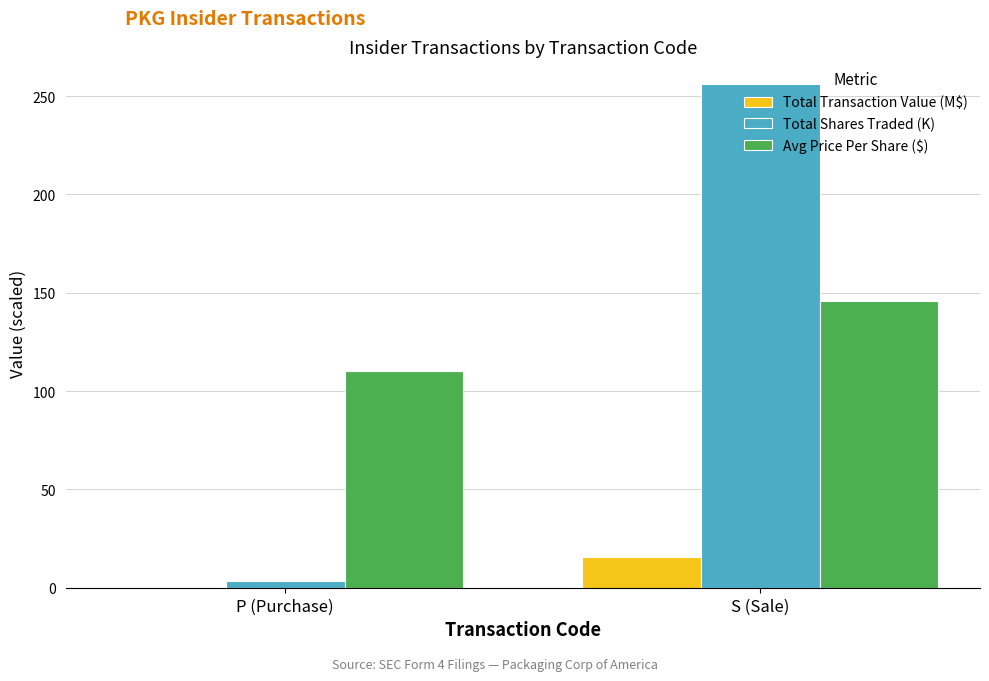

What is the sum of all Avg Price Per Share ($) values?

255.9